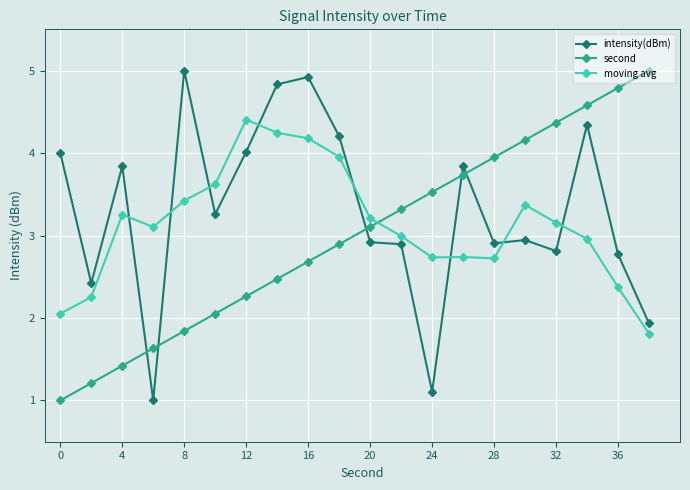

True or false: moving avg and second intersect in this chart.

True